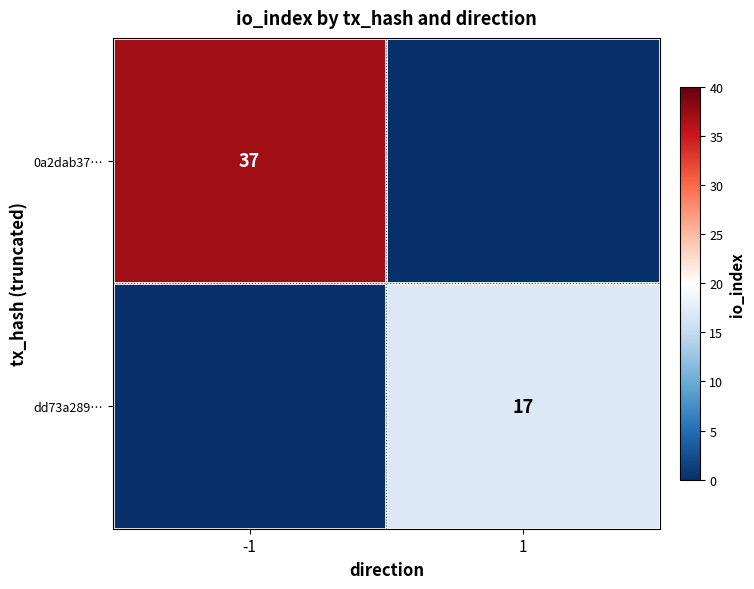

What is the difference between the highest and lowest values at -1?

37